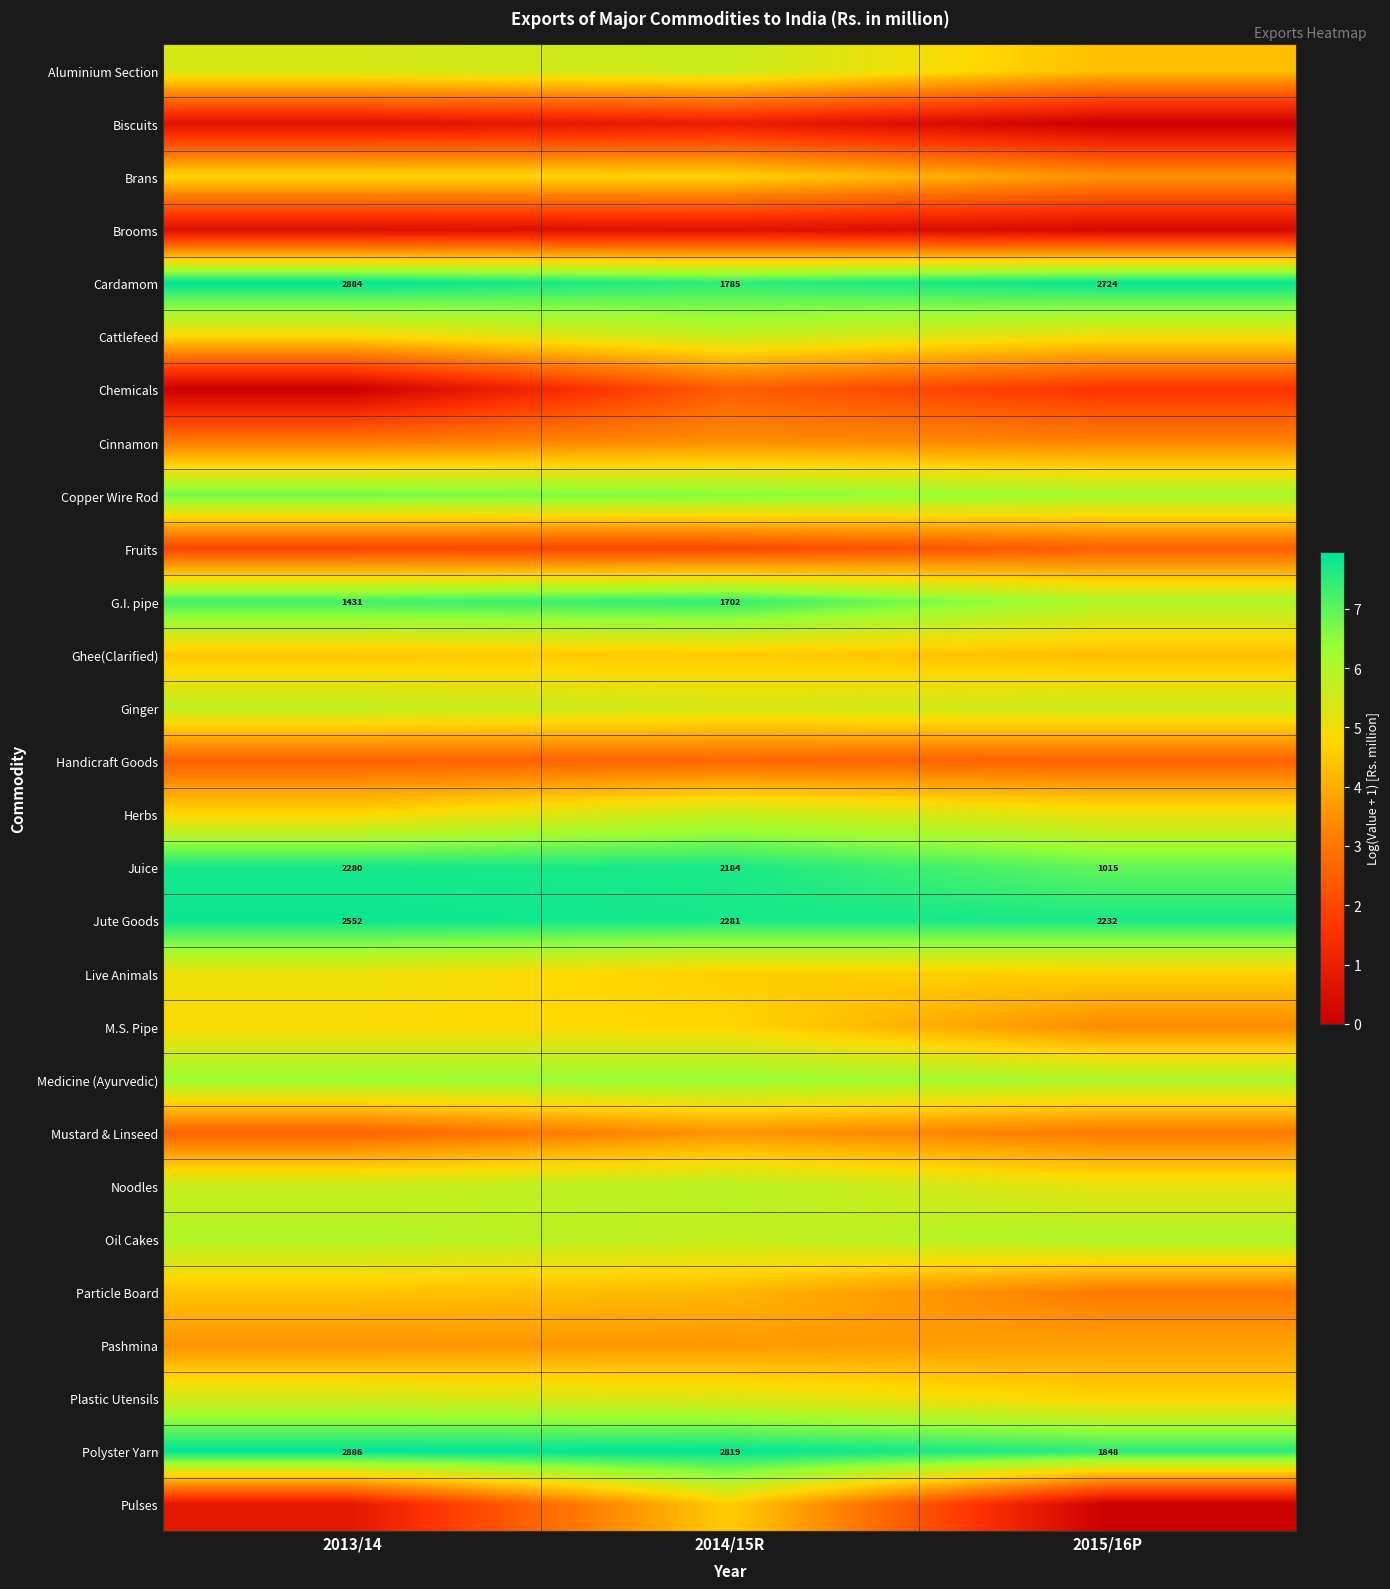

Count the Pashmina values in the range 3 to 4.

3